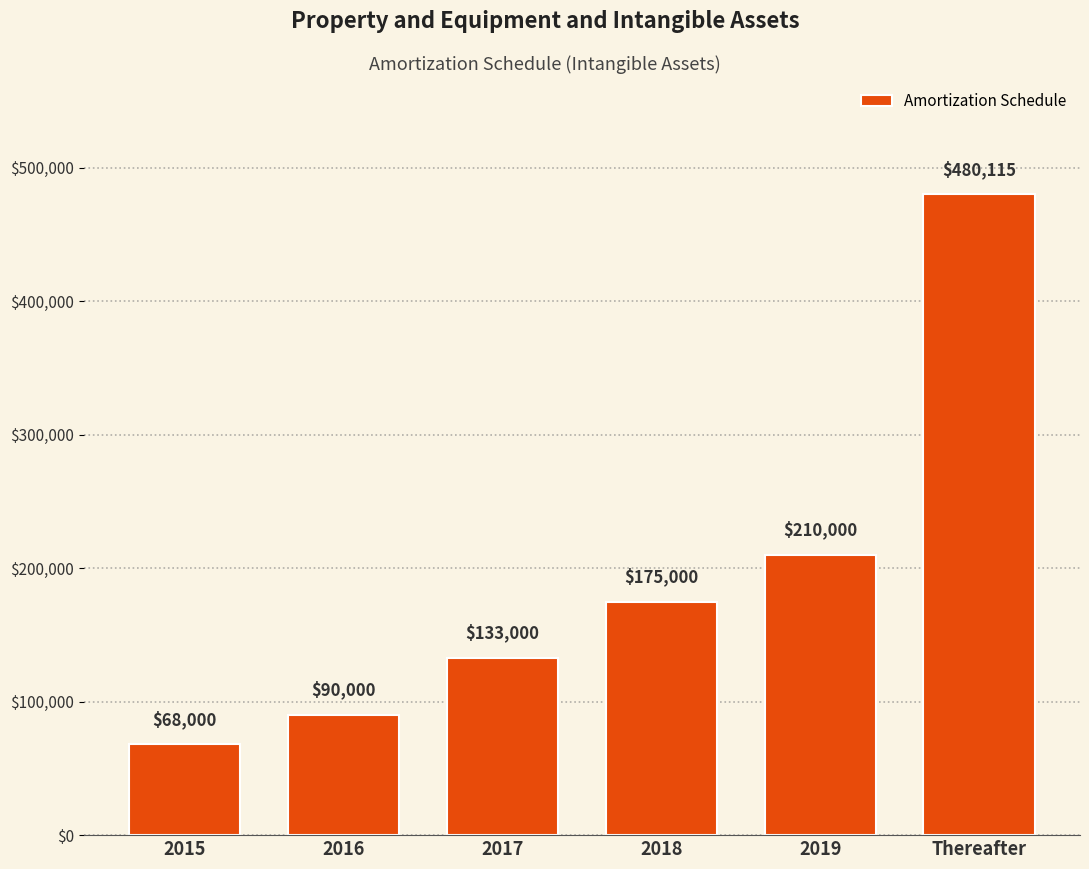

Reading left to right, list all the values displayed in this chart.

68000	90000	133000	175000	210000	480115